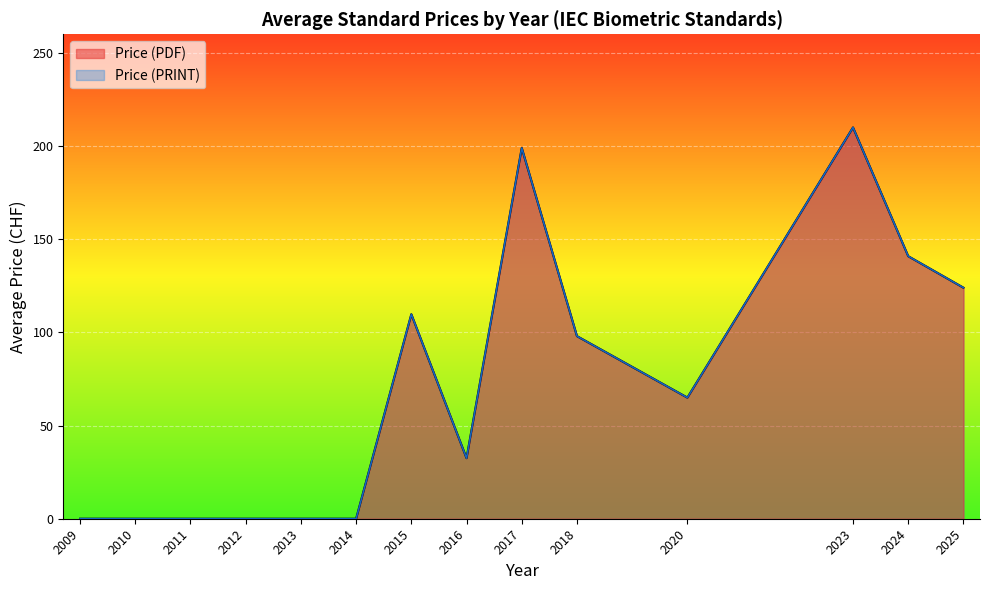

True or false: Price (PDF) and Price (PRINT) intersect in this chart.

False